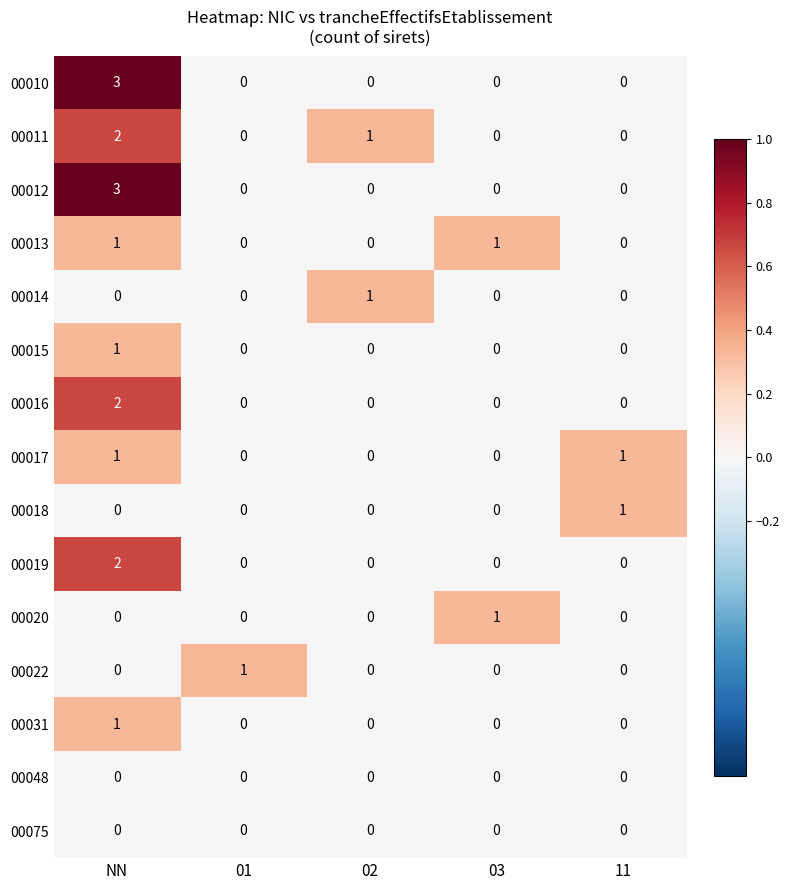

At how many categories does at least one series exceed 0?

5